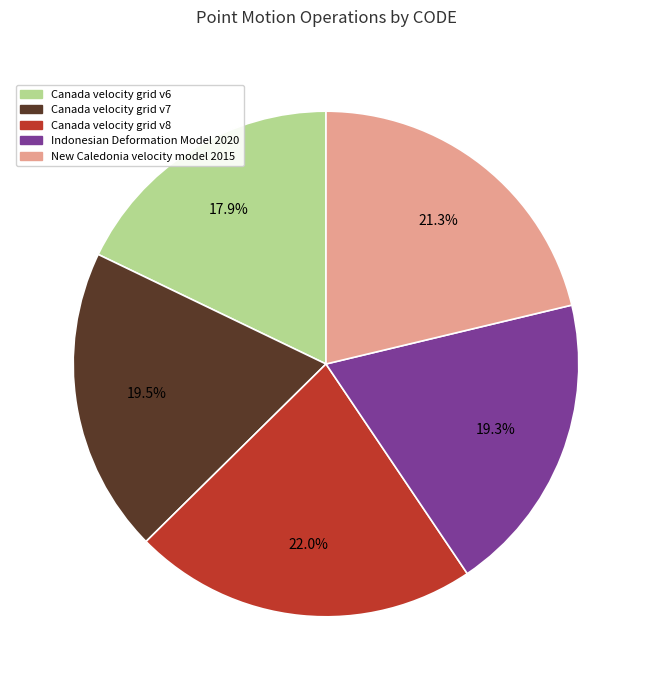

The Indonesian Deformation Model 2020 slice represents 19% of the pie. True or false?

True